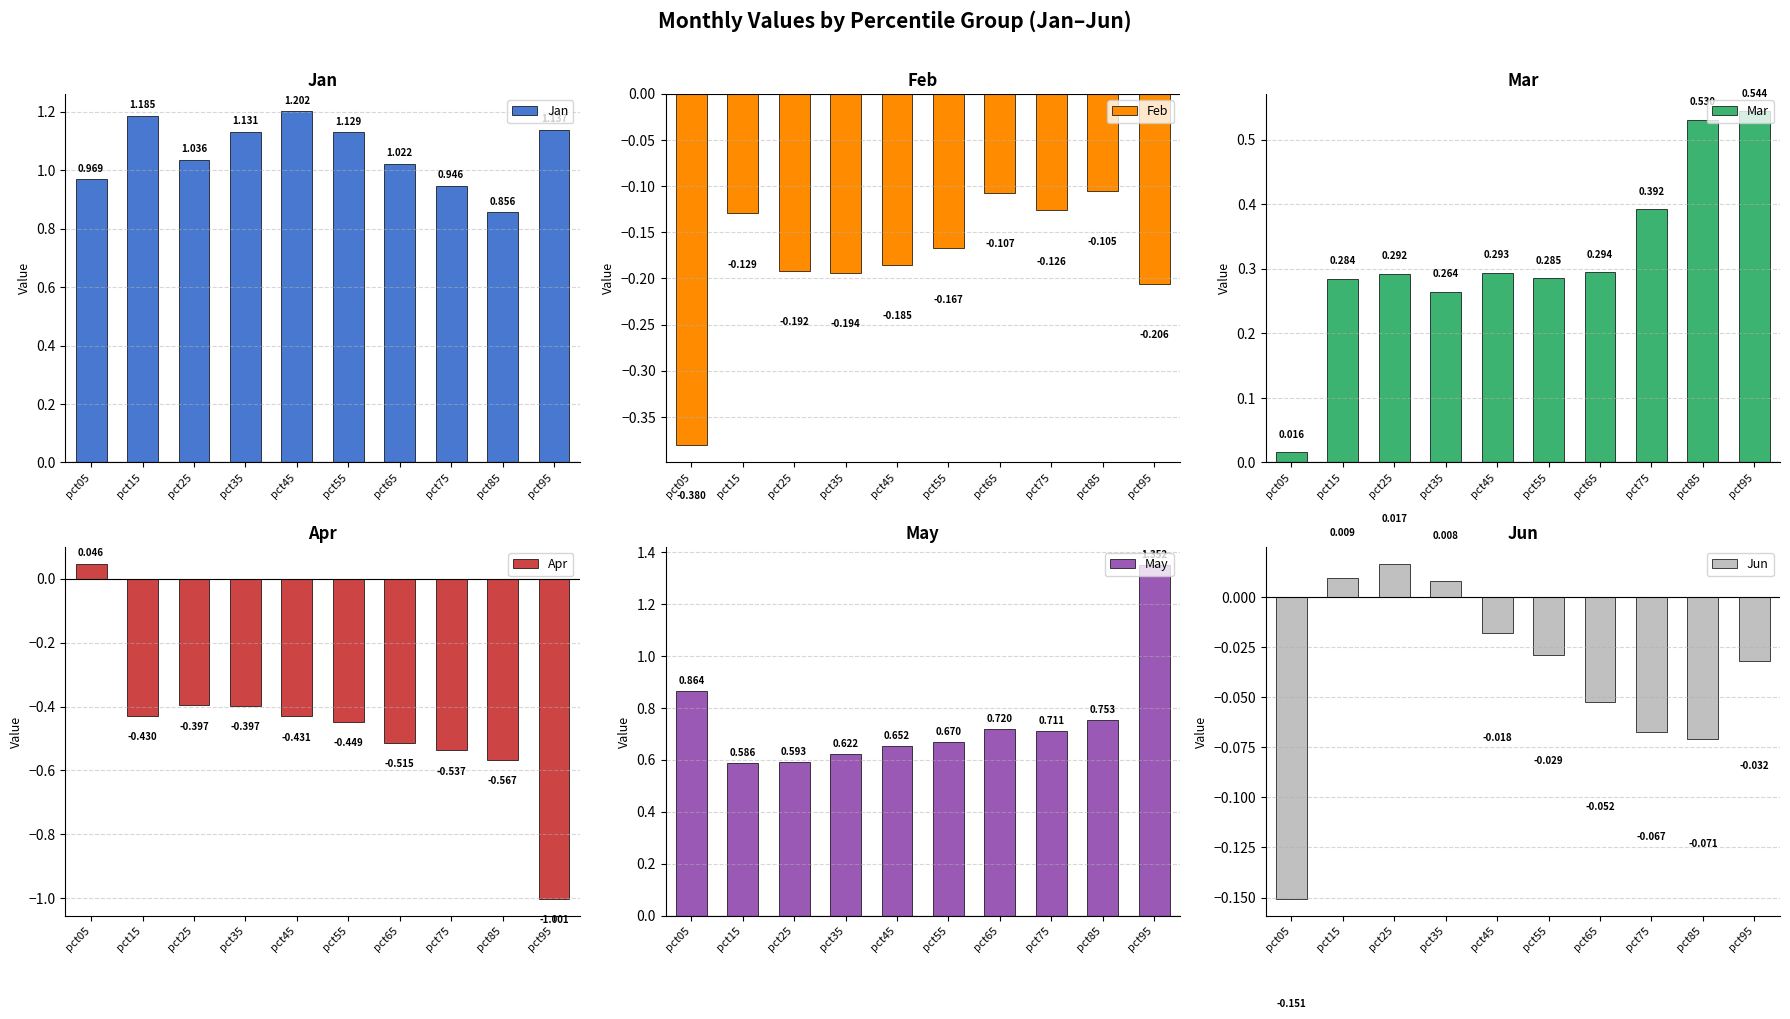

The Apr series shows -0.9 at pct65. True or false?

False